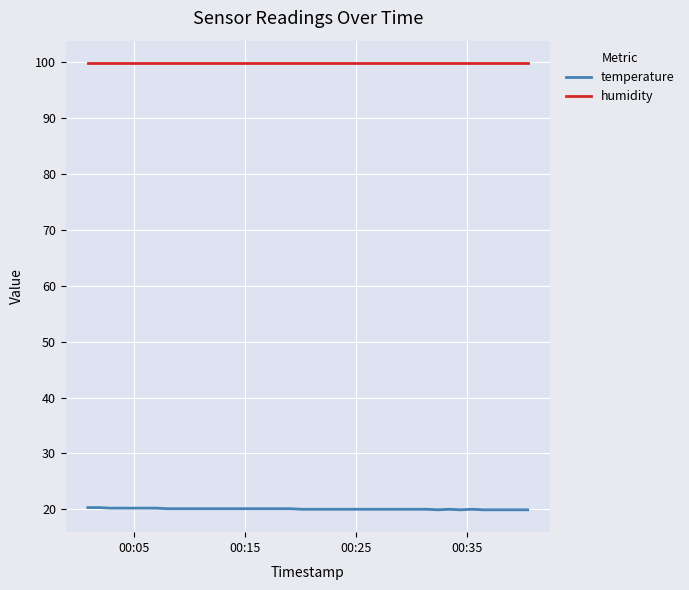

Which series has the largest total across all categories?

humidity